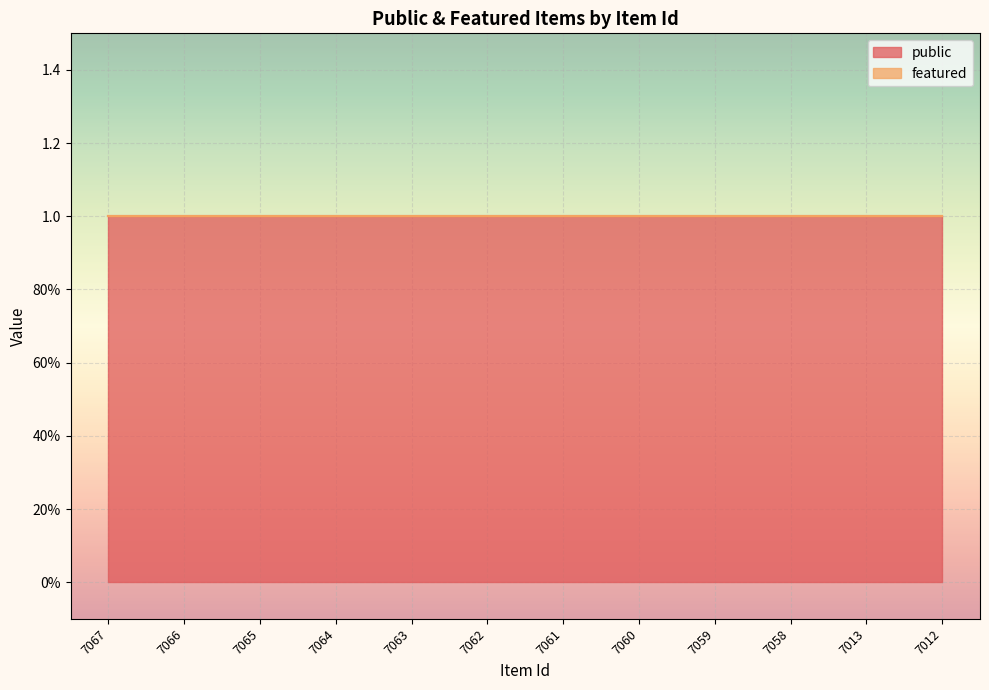

True or false: public and featured cross at least once.

False